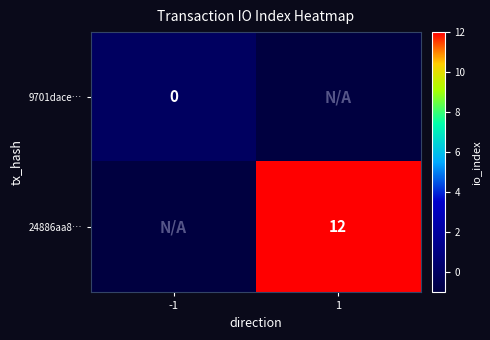

Is the value of 24886aa8… at 1 greater than the value of 9701dace… at -1?

Yes